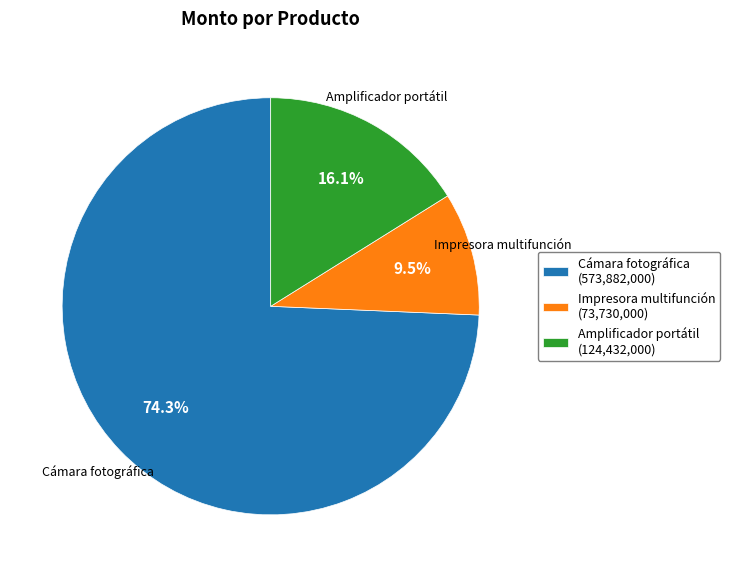

What is the largest slice in the pie chart?

Cámara fotográfica